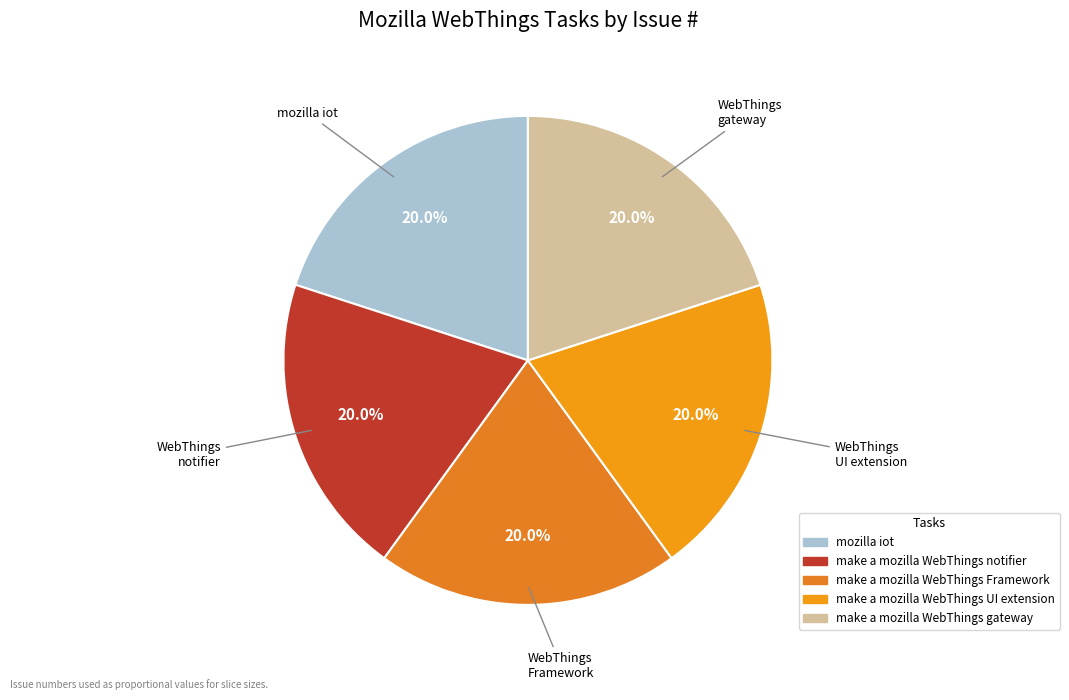

How many segments does this pie chart have?

5